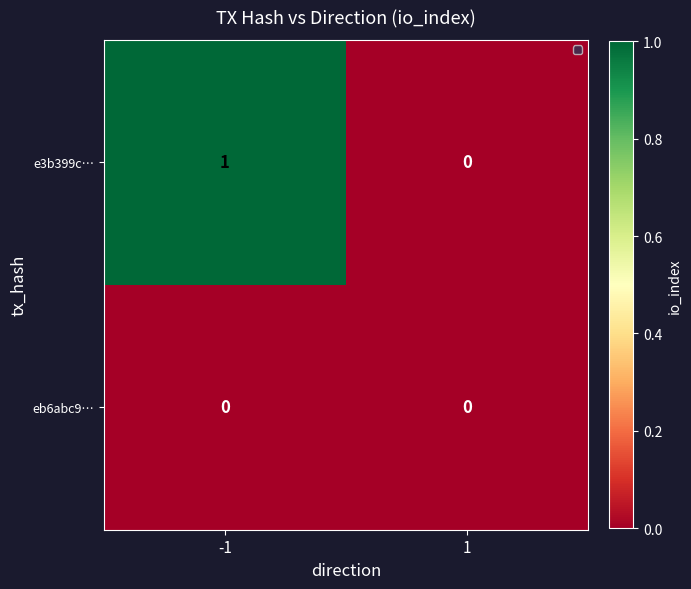

Reading left to right, what are all the values shown in this chart?

e3b399c…: -1=1	1=0
eb6abc9…: -1=0	1=0